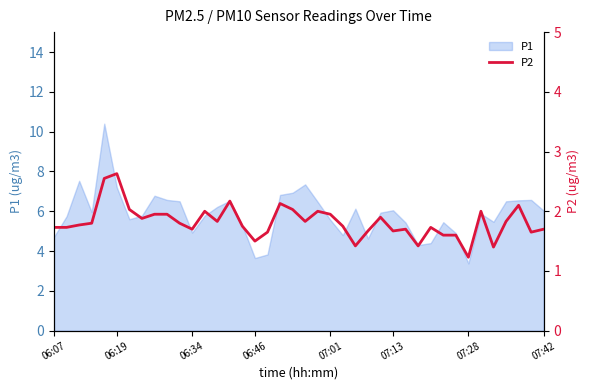

The P1 series shows 4.6 at 07:28. True or false?

False